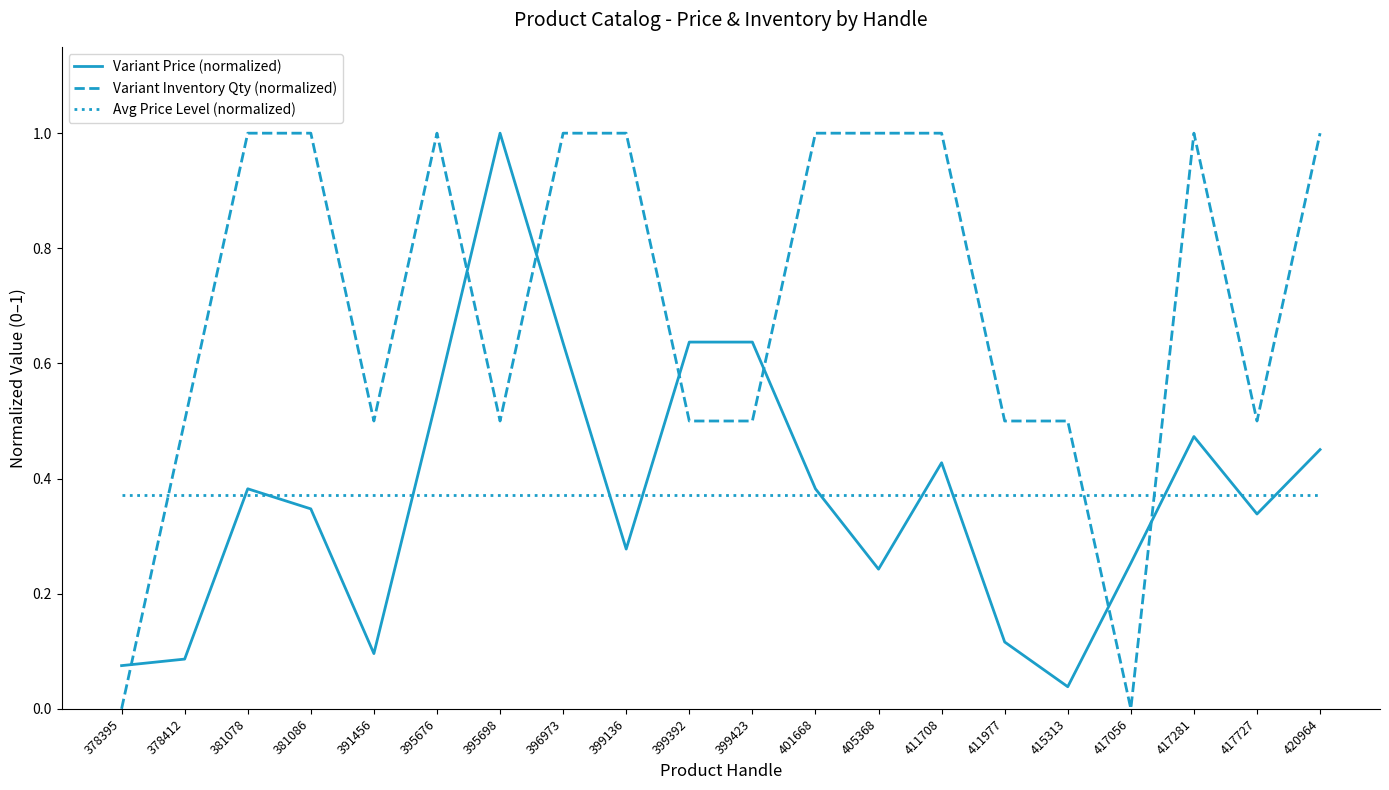

What are all the series names shown in the legend?

Variant Price (normalized), Variant Inventory Qty (normalized), Avg Price Level (normalized)